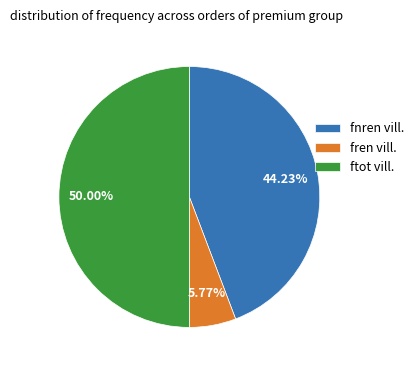

How many segments does this pie chart have?

3